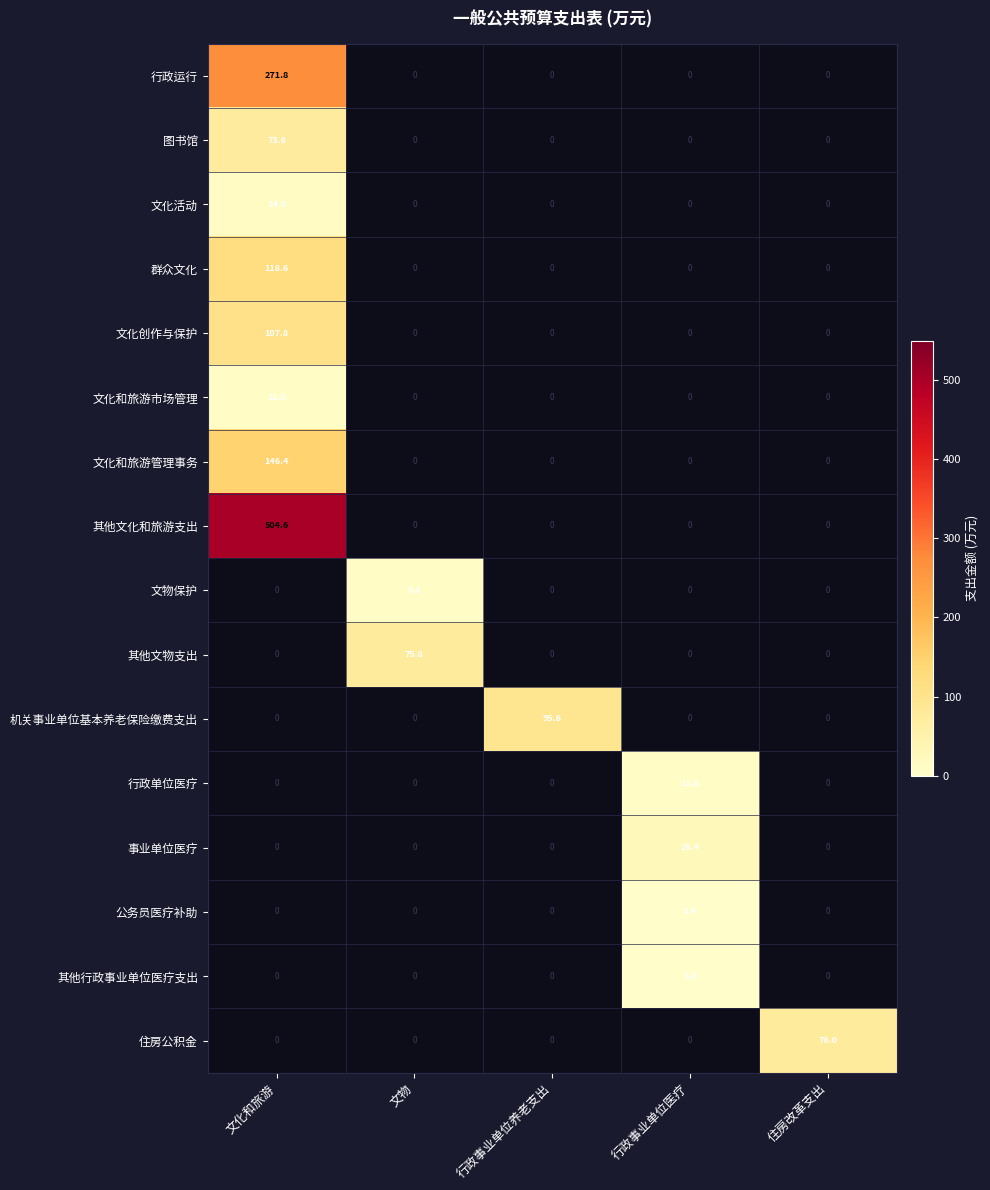

Which series has the largest range (max minus min)?

其他文化和旅游支出